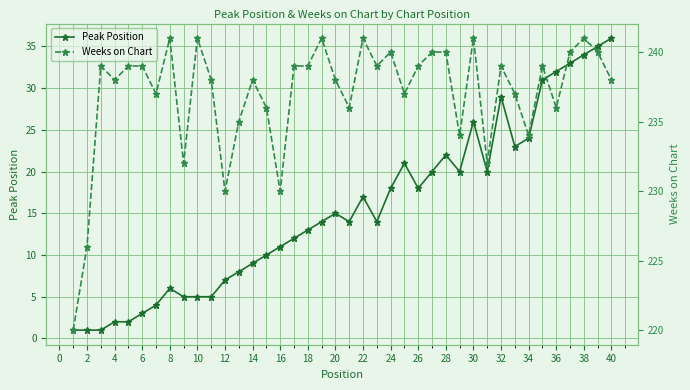

Which series has the largest total across all categories?

Weeks on Chart